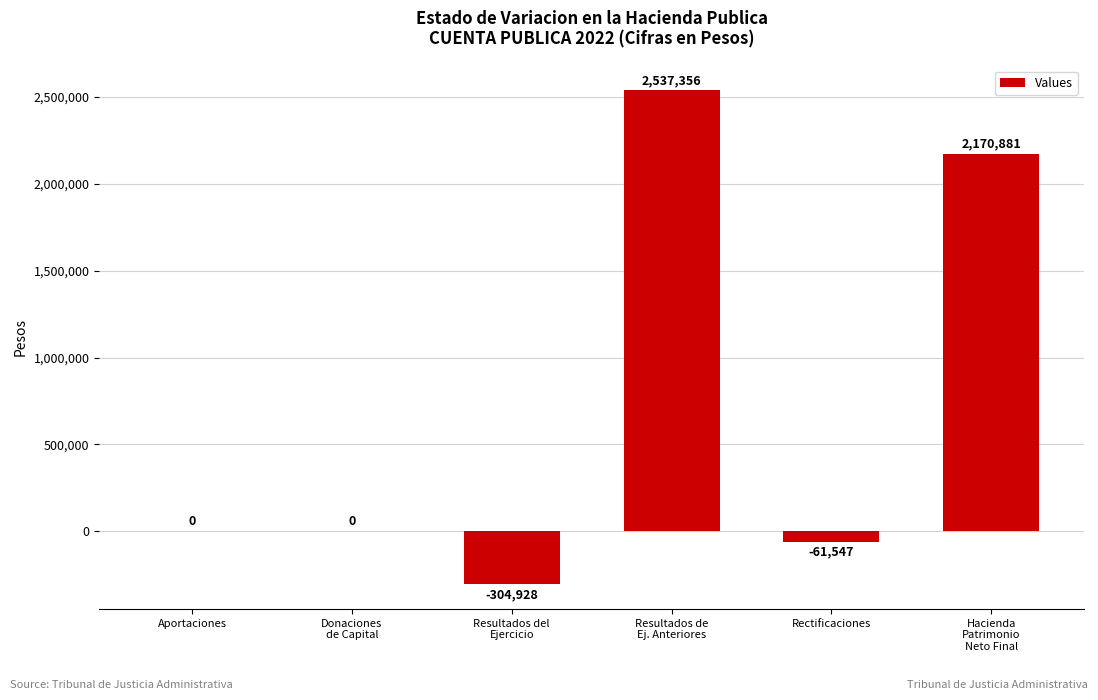

What is the sum of all values?

4341762